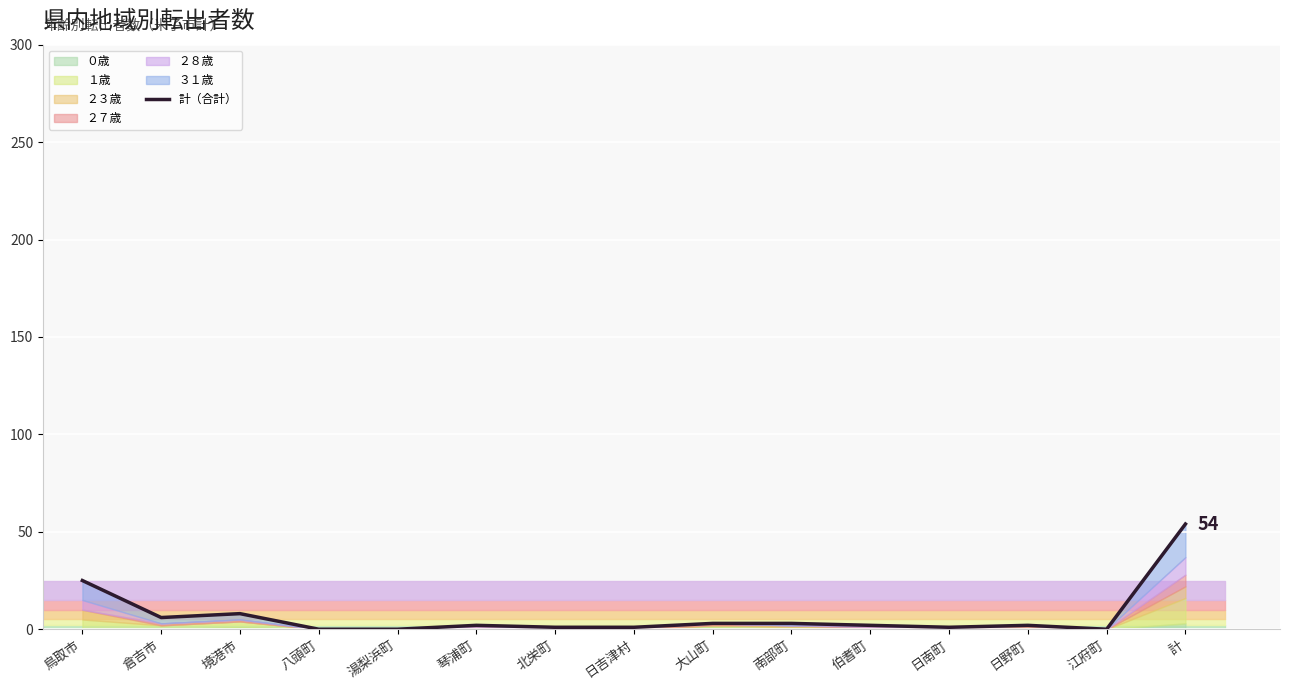

Is it true that the value at 大山町 is 1?

False